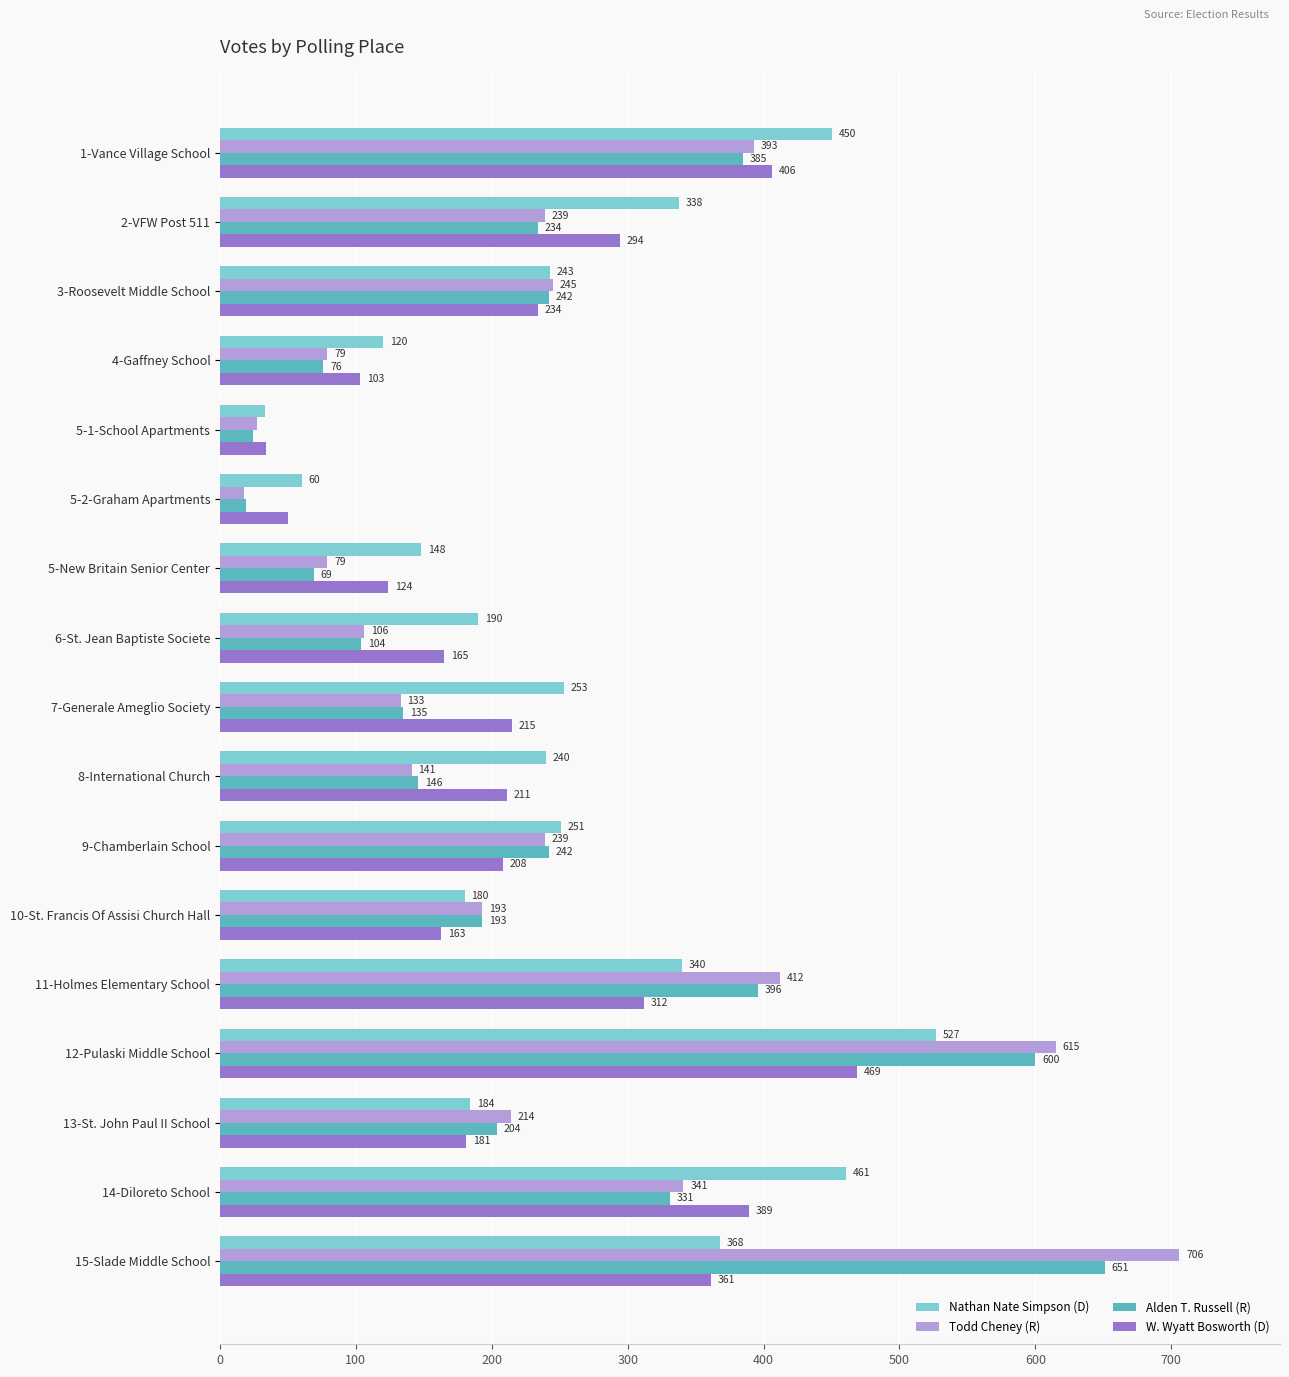

Which series has the largest total across all categories?

Nathan Nate Simpson (D)